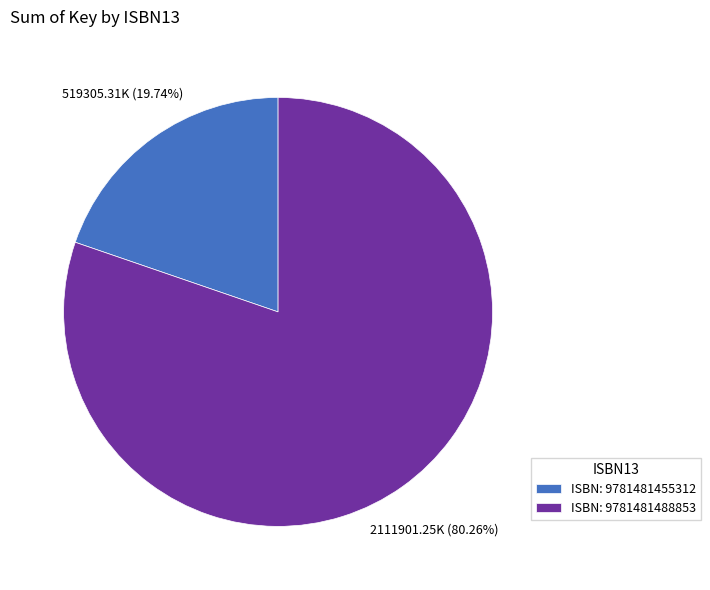

Between ISBN: 9781481488853 and ISBN: 9781481455312, which is larger?

ISBN: 9781481488853